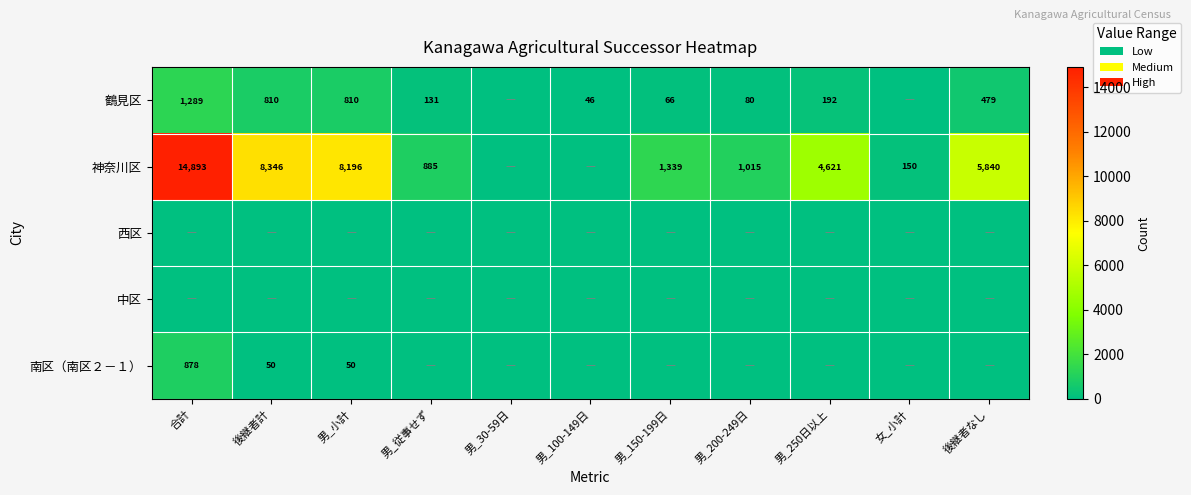

The value of 神奈川区 at 男_250日以上 is 4621. True or false?

True